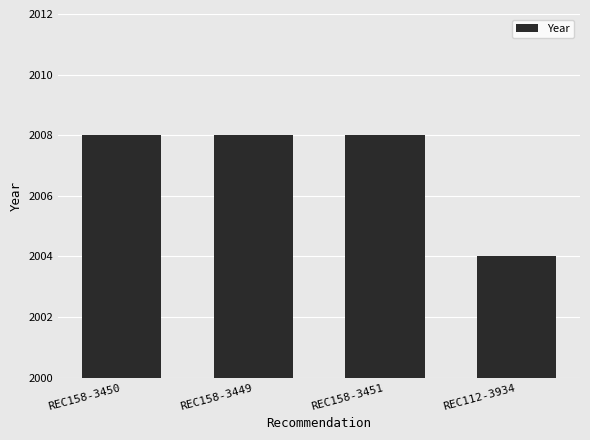

How many bars are there in total?

4